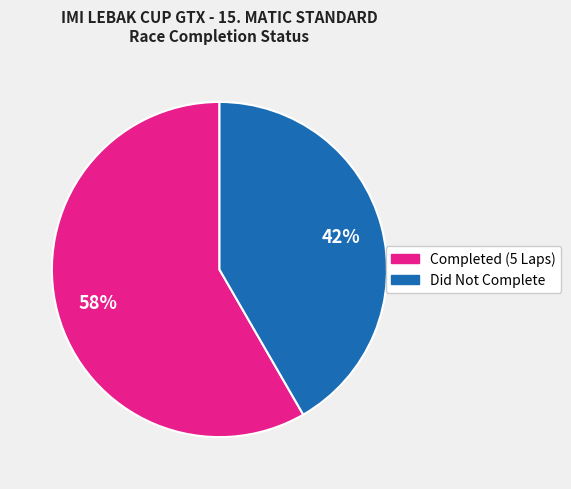

To the nearest percent, what is the average slice percentage?

50%